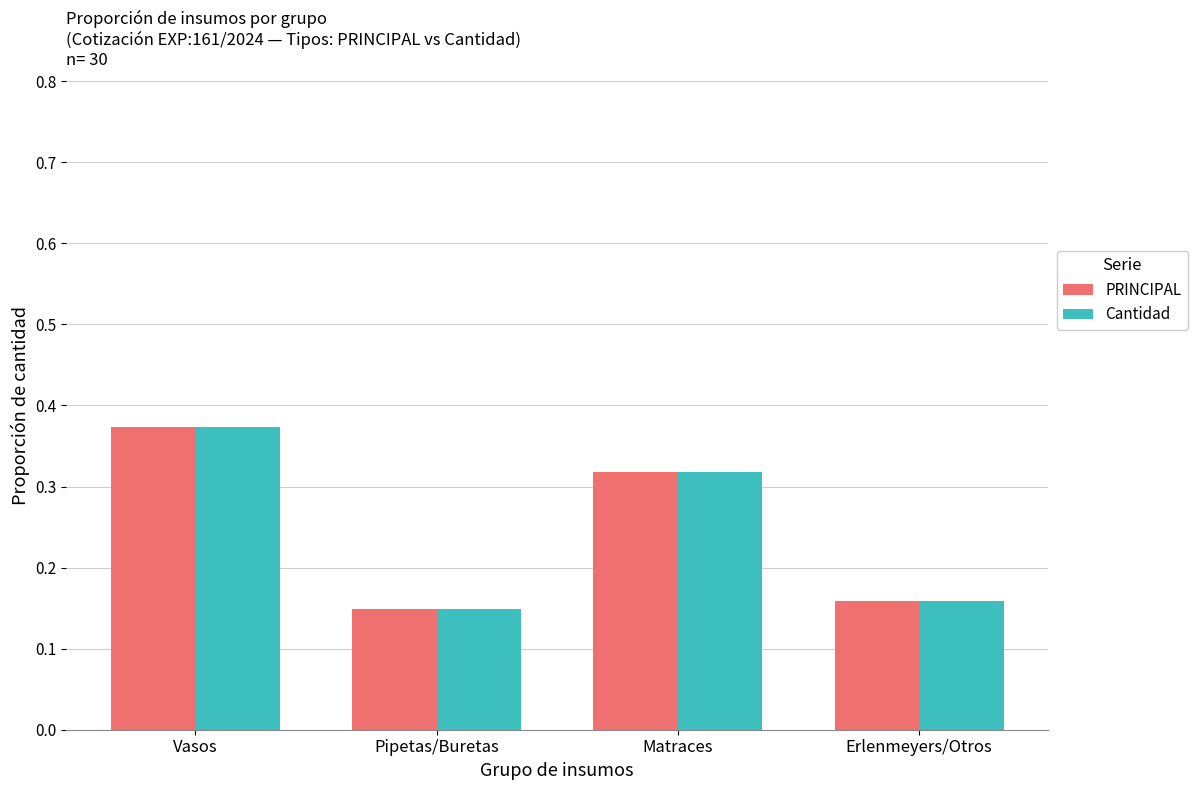

At how many categories does at least one series exceed 0?

4